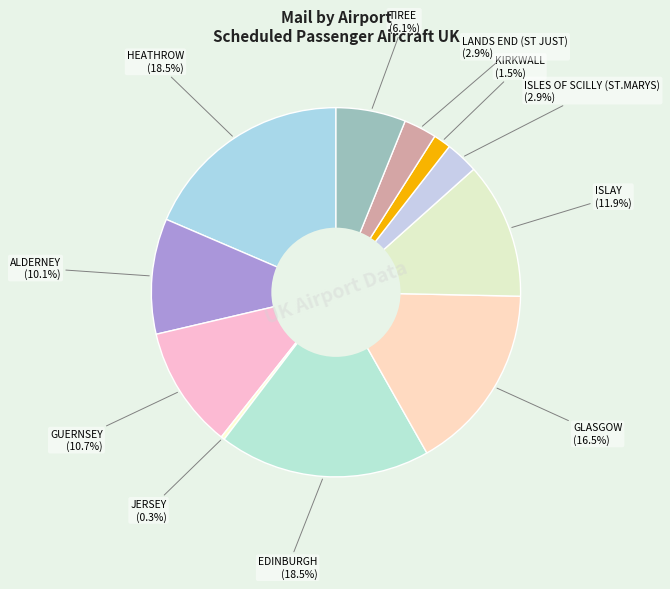

How many segments does this pie chart have?

11